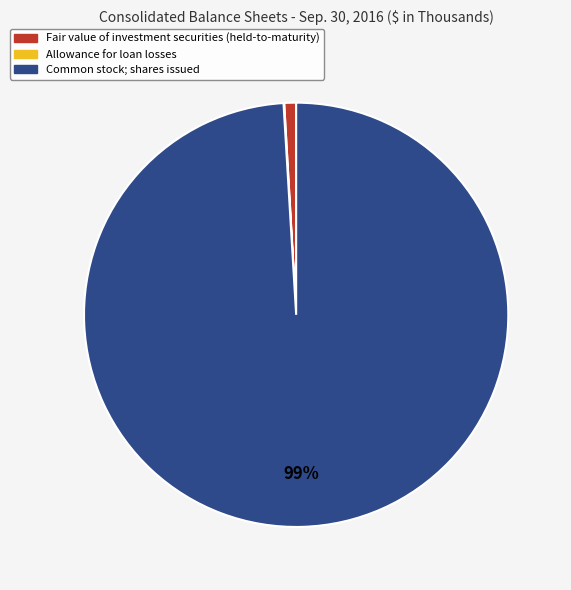

To the nearest percent, what portion does Common stock; shares issued represent?

99%